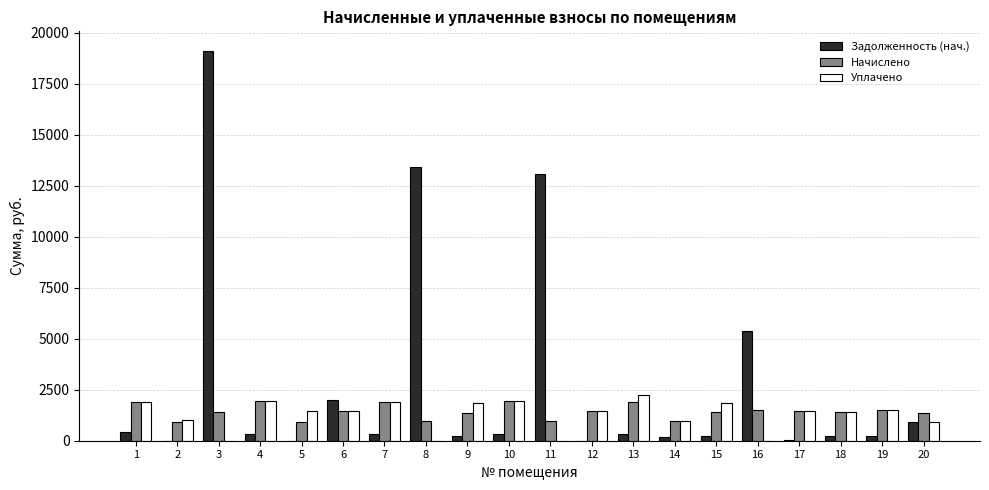

The value of Начислено at 10 is 1965.2. True or false?

True